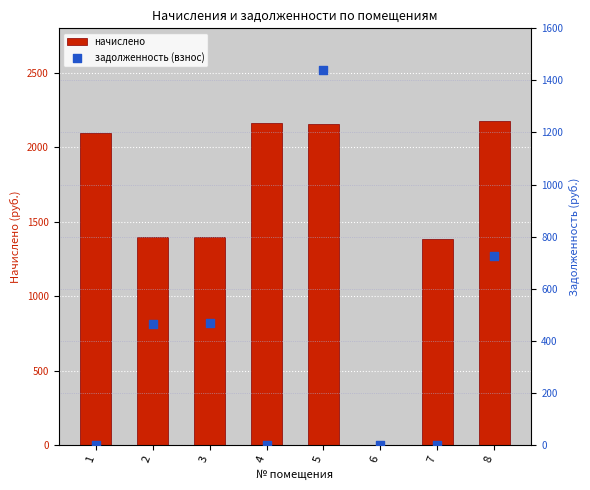

Which series has the largest Y range (max minus min)?

начислено